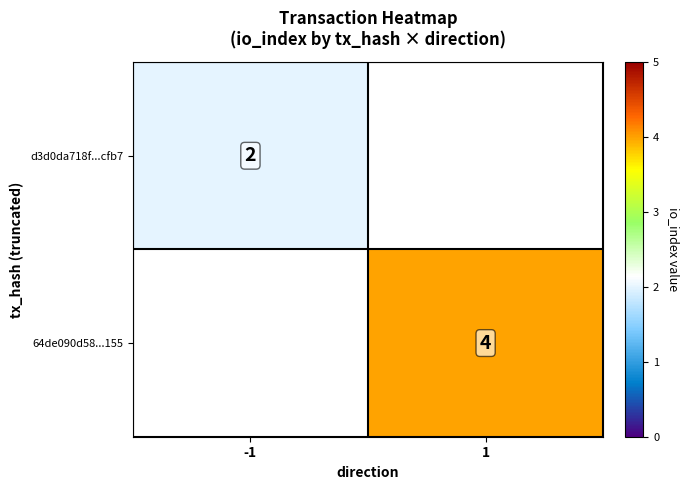

True or false: d3d0da718f...cfb7 has a value of 2 at -1.

True